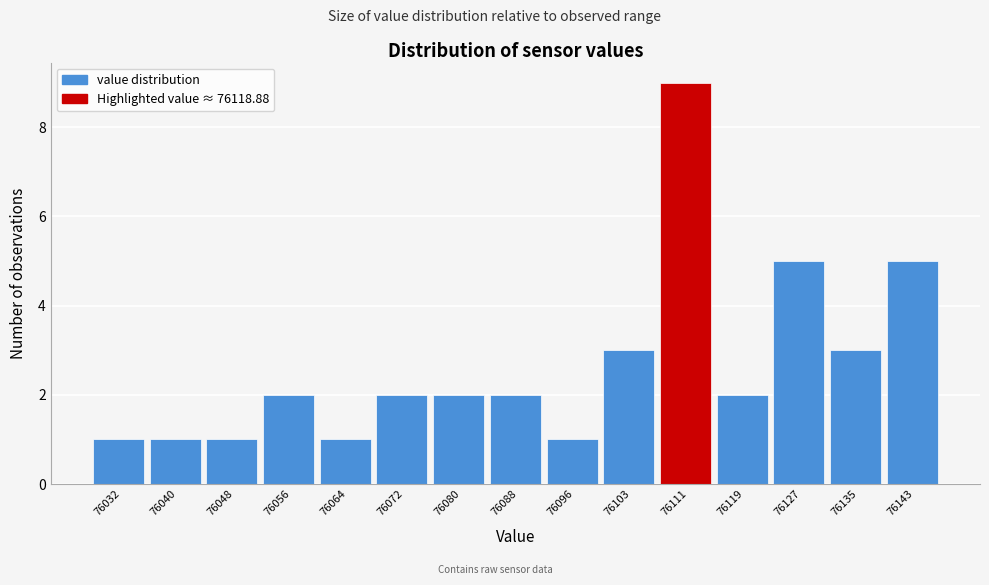

Reading left to right, list all the values displayed in this chart.

1	1	1	2	1	2	2	2	1	3	9	2	5	3	5